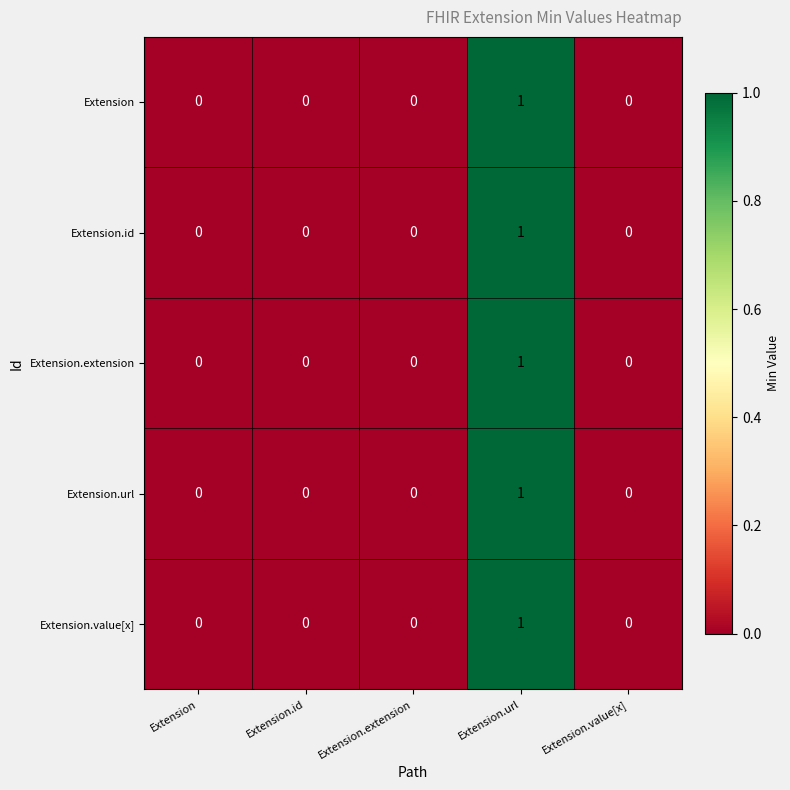

Reading right to left, extract all data points from this chart.

Extension: 0	1	0	0	0
Extension.id: 0	1	0	0	0
Extension.extension: 0	1	0	0	0
Extension.url: 0	1	0	0	0
Extension.value[x]: 0	1	0	0	0